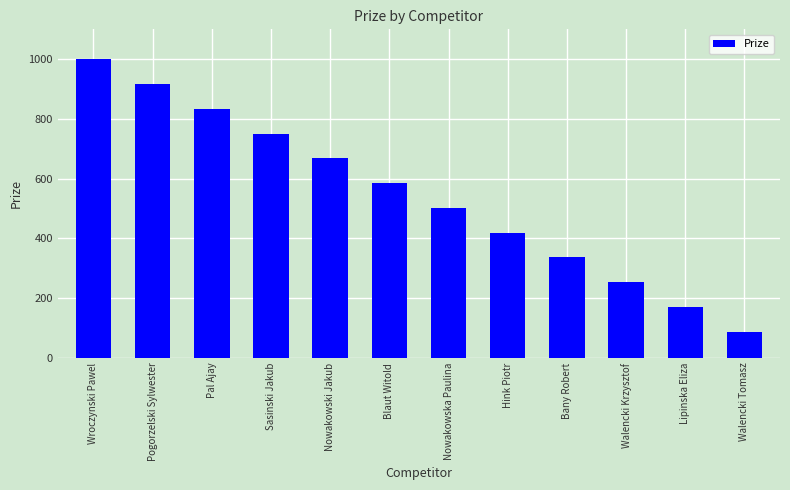

Read the value at Wroczynski Pawel, to the nearest 10.

1000